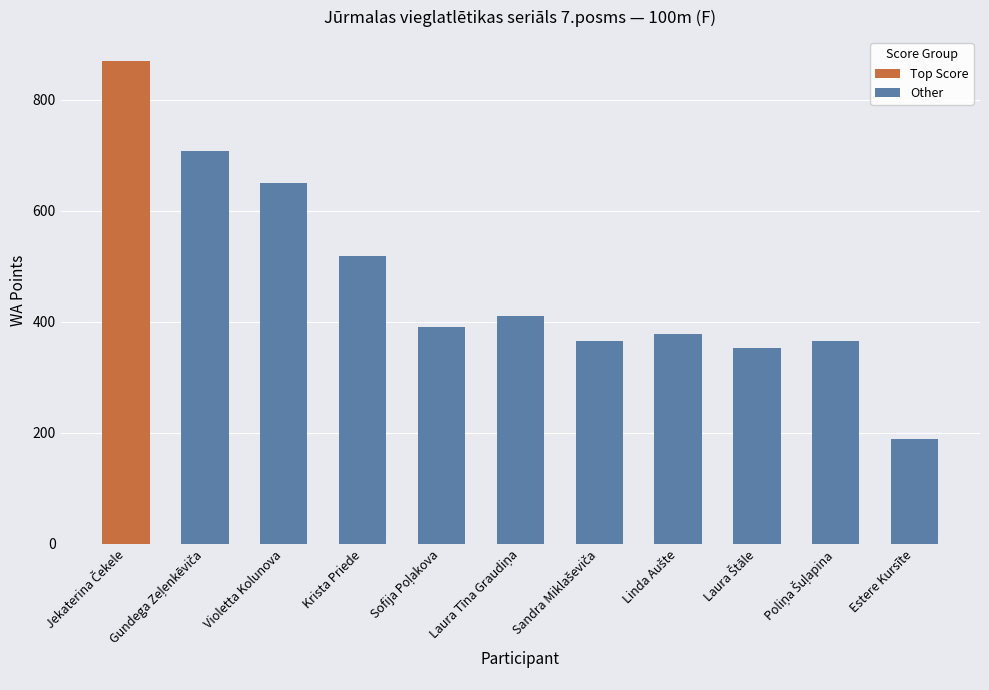

Which label corresponds to the smallest value in the chart?

Estere Kursīte